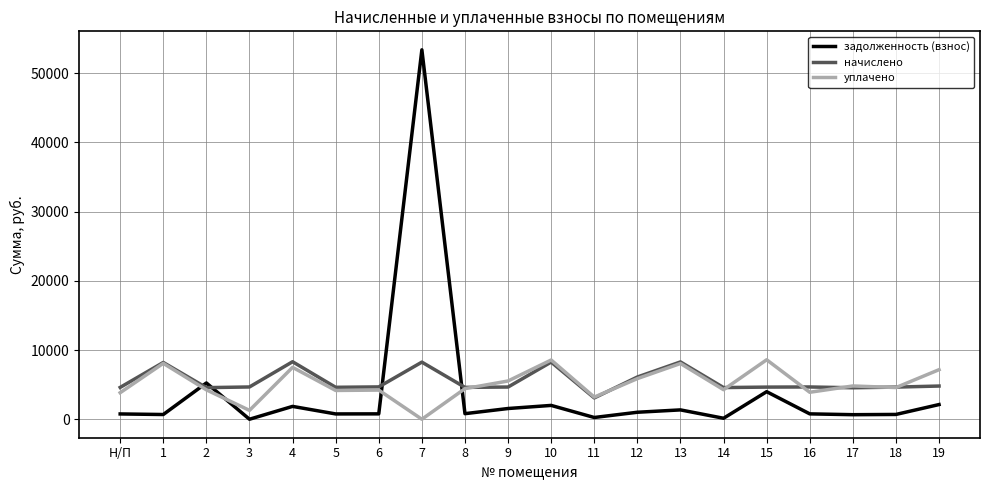

Which series has the largest range (max minus min)?

задолженность (взнос)